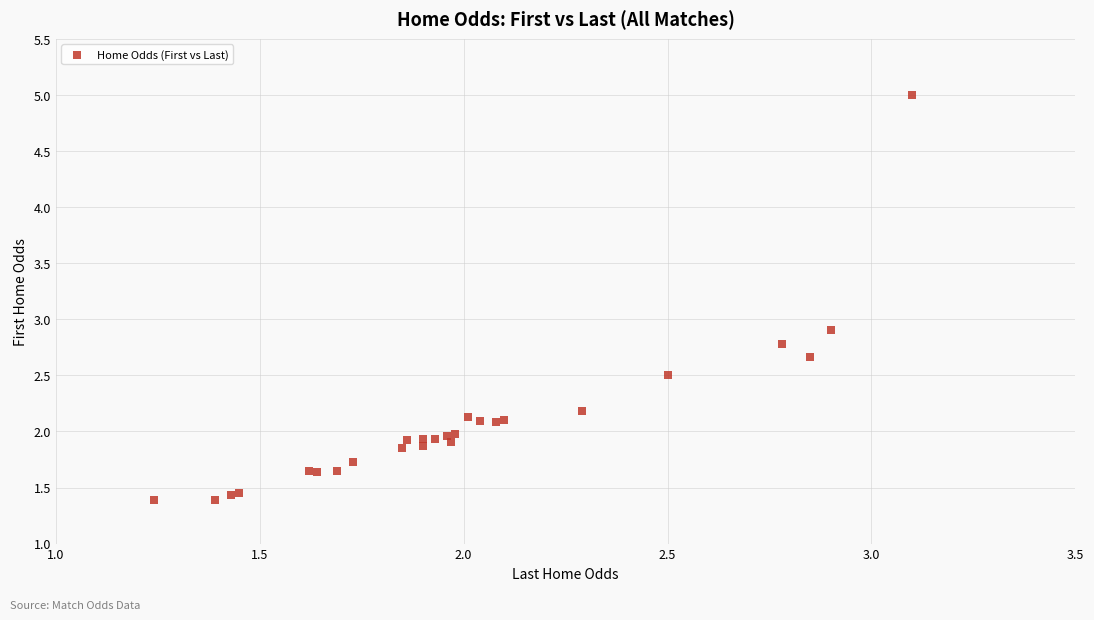

What Y value in the scatter plot is closest to 3?

2.9